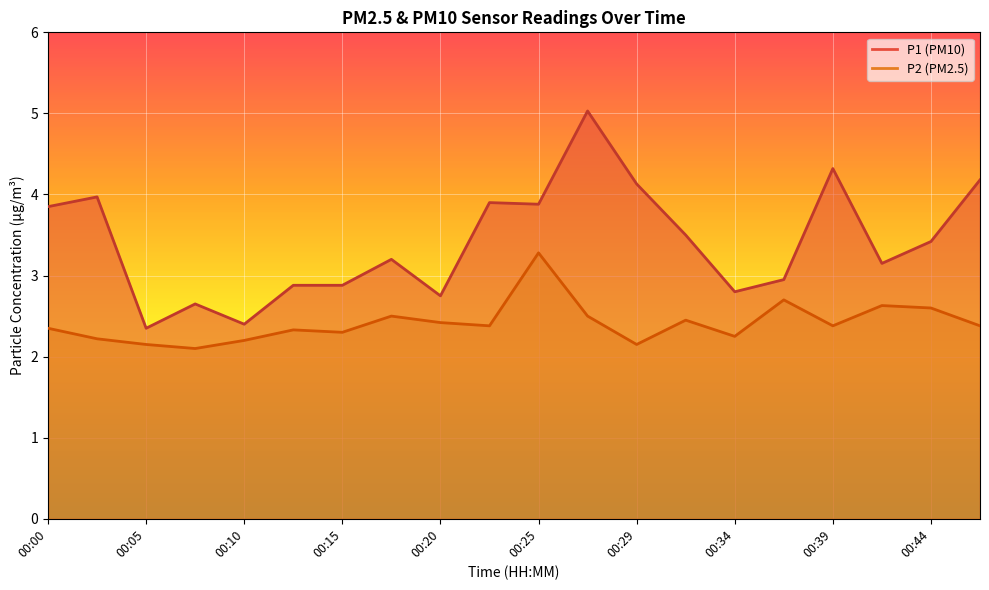

What is the total value across all series at 00:34?

5.0